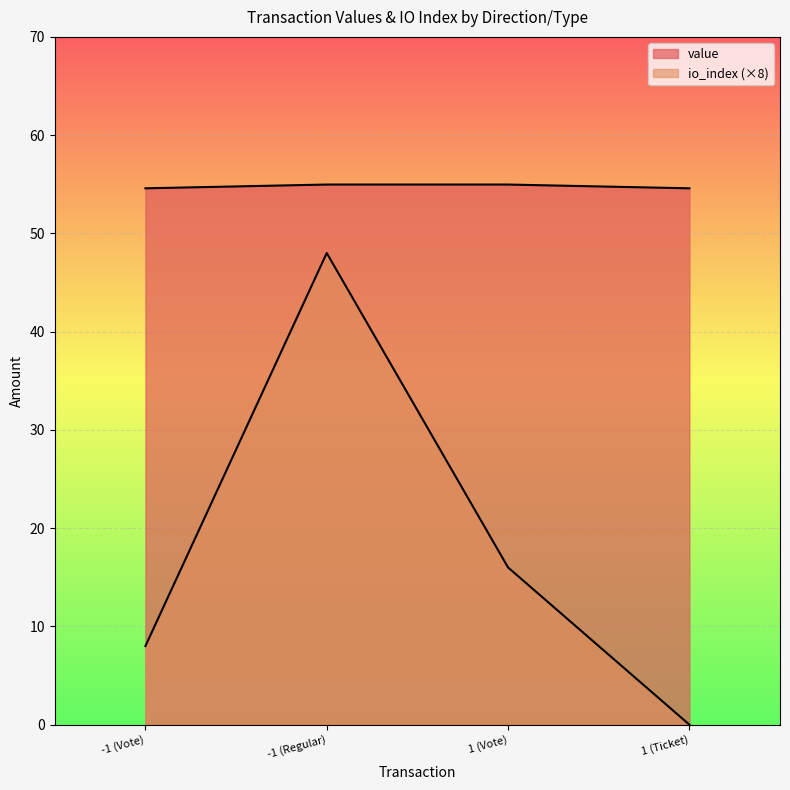

At how many categories does at least one series exceed 34?

4